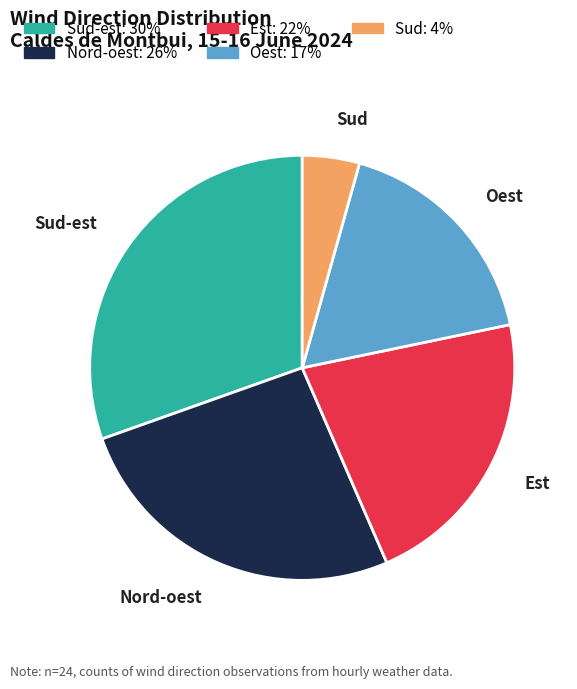

True or false: Oest accounts for 17% of the total.

True